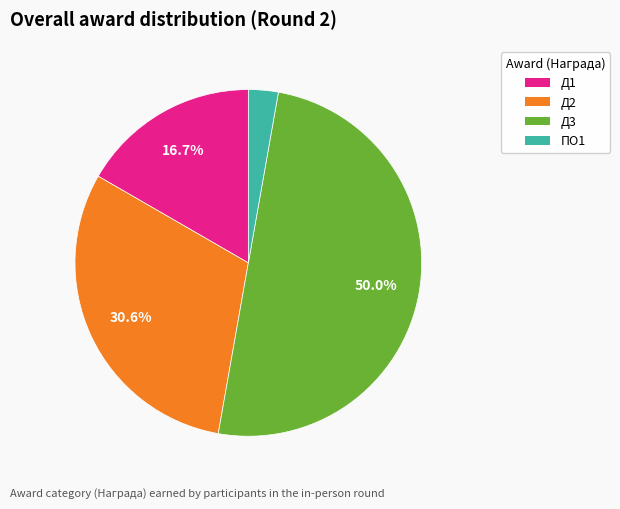

Does Д2 represent more than half of the total?

No